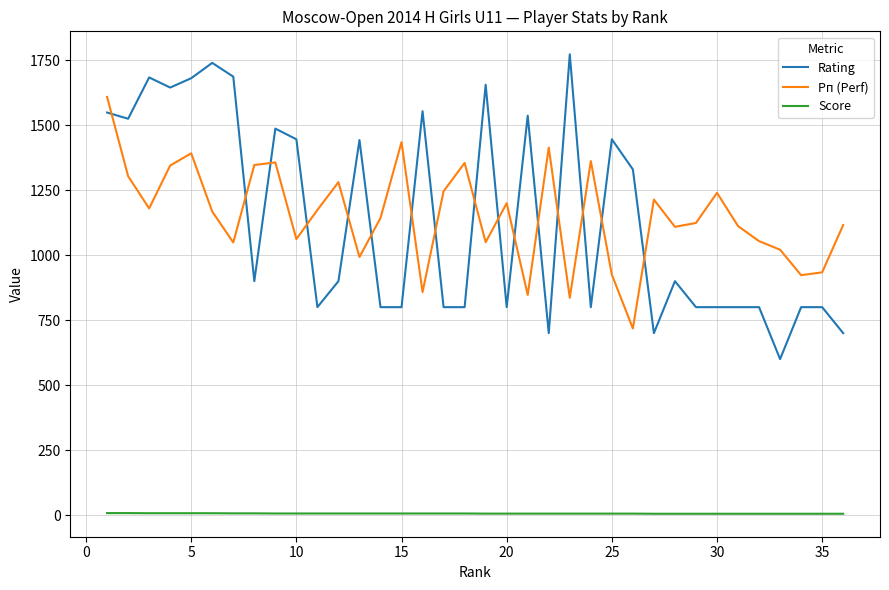

True or false: Score and Рп (Perf) intersect in this chart.

False